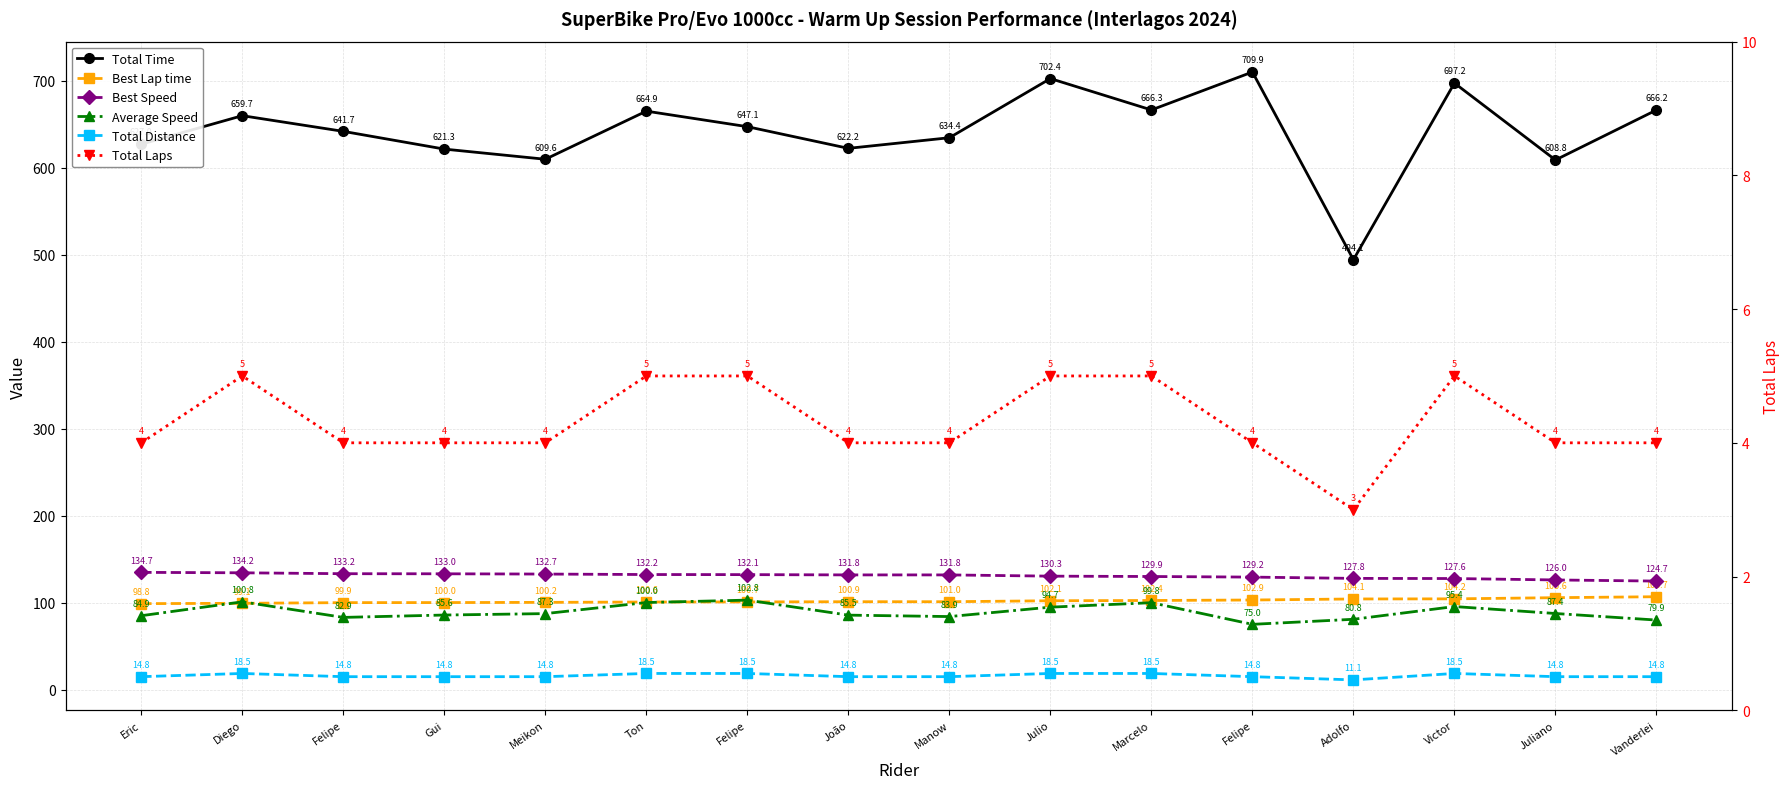

Reading left to right, what are all the values shown in this chart?

Total Time: 627.0	659.7	641.7	621.3	609.6	664.9	647.1	622.2	634.4	702.4	666.3	709.9	494.1	697.2	608.8	666.2
Best Lap time: 98.8	99.1	99.9	100.0	100.2	100.6	100.7	100.9	101.0	102.1	102.4	102.9	104.1	104.2	105.6	106.7
Best Speed: 134.7	134.2	133.2	133.0	132.7	132.2	132.1	131.8	131.8	130.3	129.9	129.2	127.8	127.6	126.0	124.7
Average Speed: 84.9	100.8	82.9	85.6	87.3	100.0	102.8	85.5	83.9	94.7	99.8	75.0	80.8	95.4	87.4	79.9
Total Distance: 14.8	18.5	14.8	14.8	14.8	18.5	18.5	14.8	14.8	18.5	18.5	14.8	11.1	18.5	14.8	14.8
Total Laps: 4.0	5.0	4.0	4.0	4.0	5.0	5.0	4.0	4.0	5.0	5.0	4.0	3.0	5.0	4.0	4.0